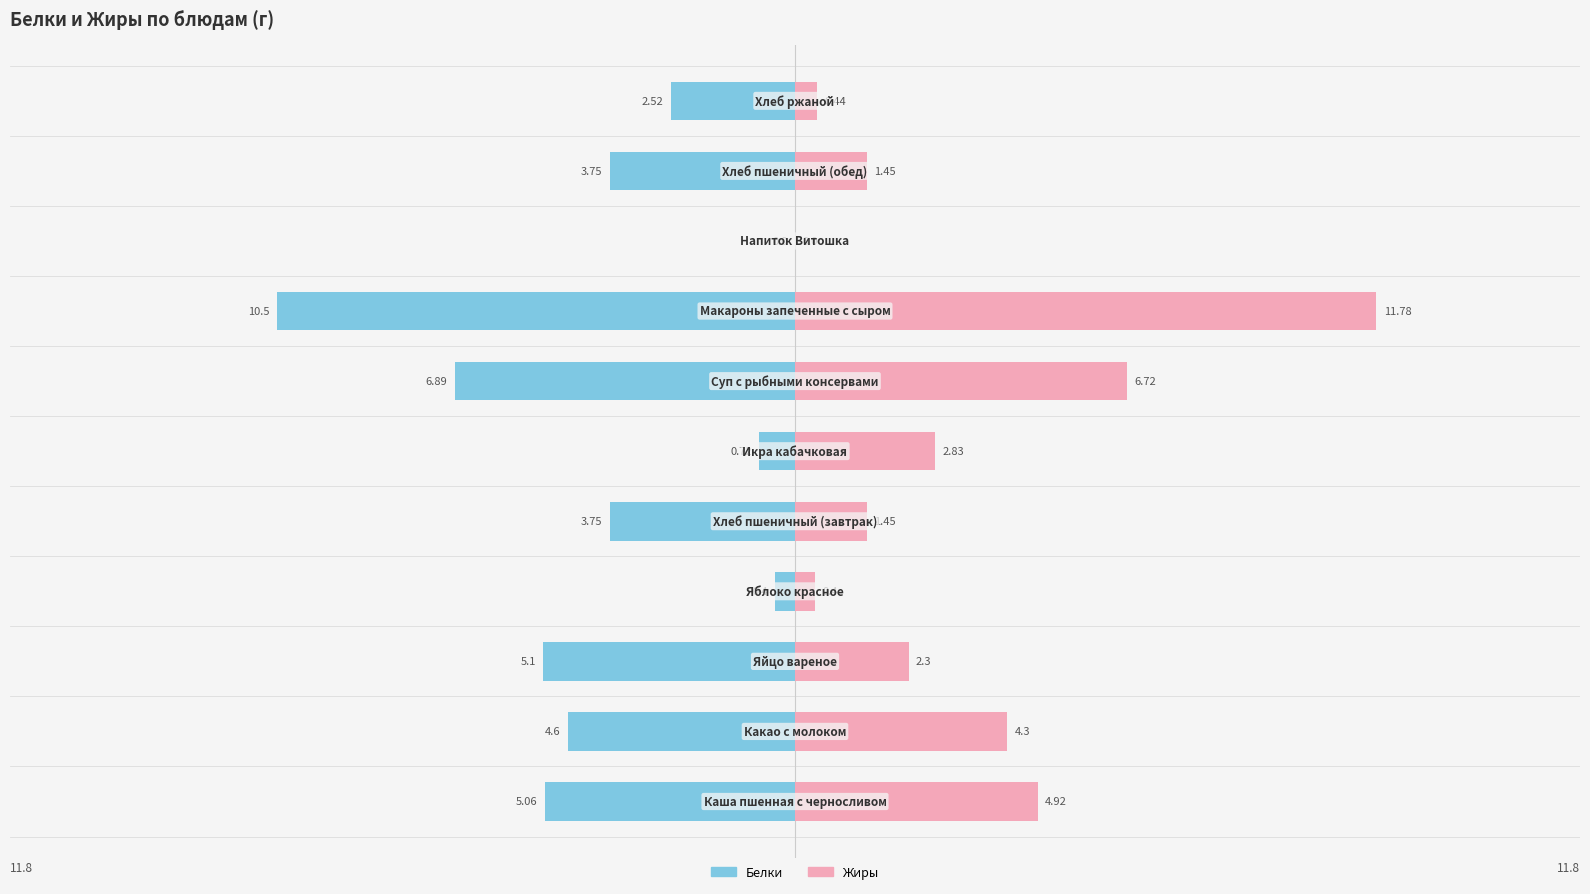

At −5, list the series in order from smallest to largest.

Белки, Жиры